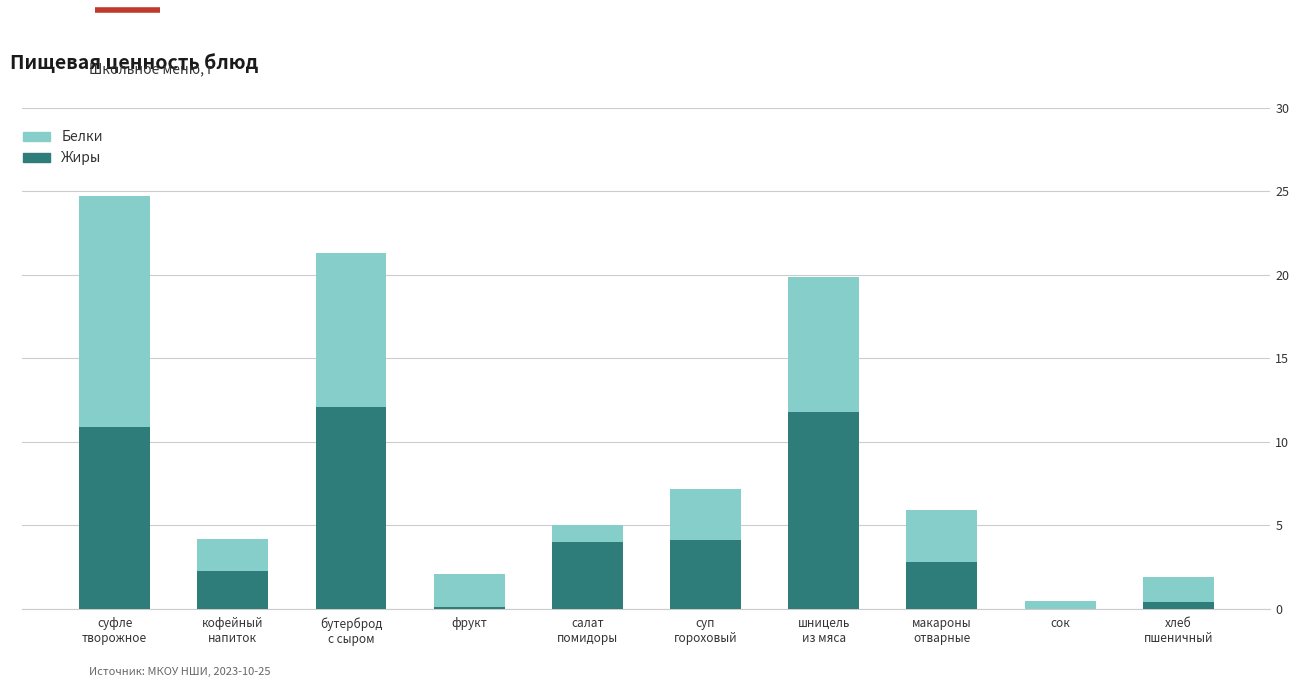

How many categories are shown in the chart?

10